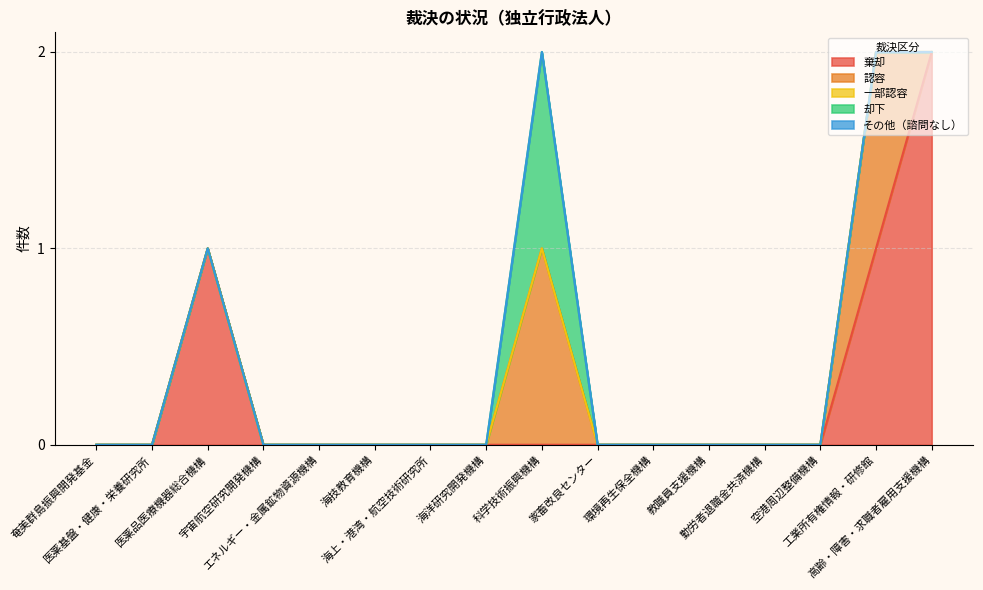

How many values in the 認容 series exceed 0?

2